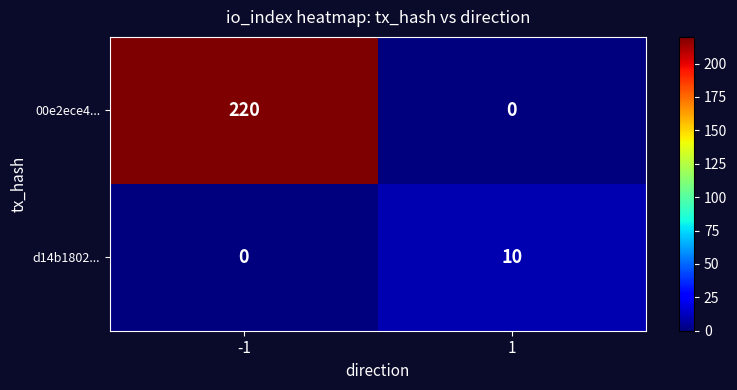

How many categories are shown in the chart?

2